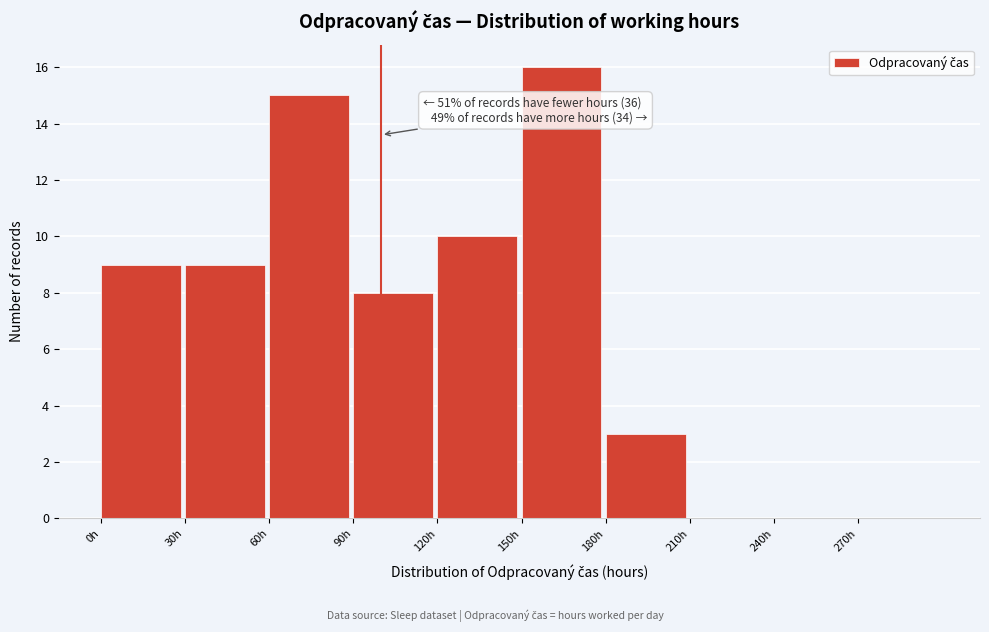

Over which range of the x-axis is the bar tallest?

150 to 180